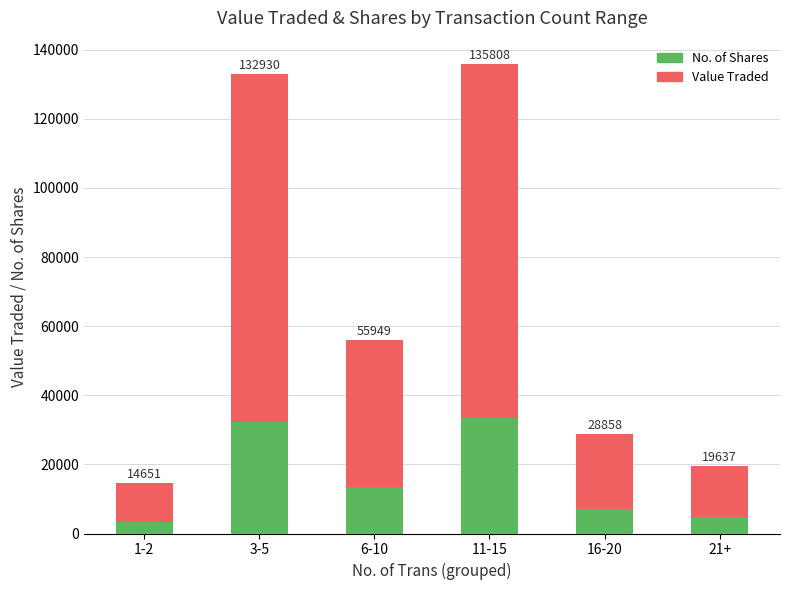

Does the chart contain any negative values?

No